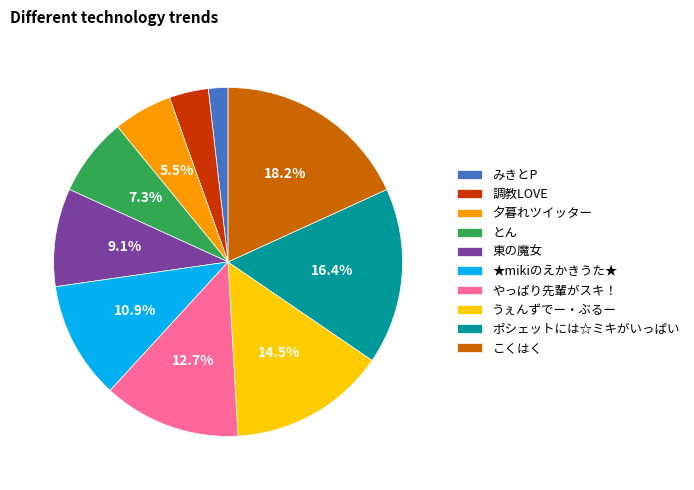

What percentage is the 東の魔女 slice, to the nearest percent?

9%